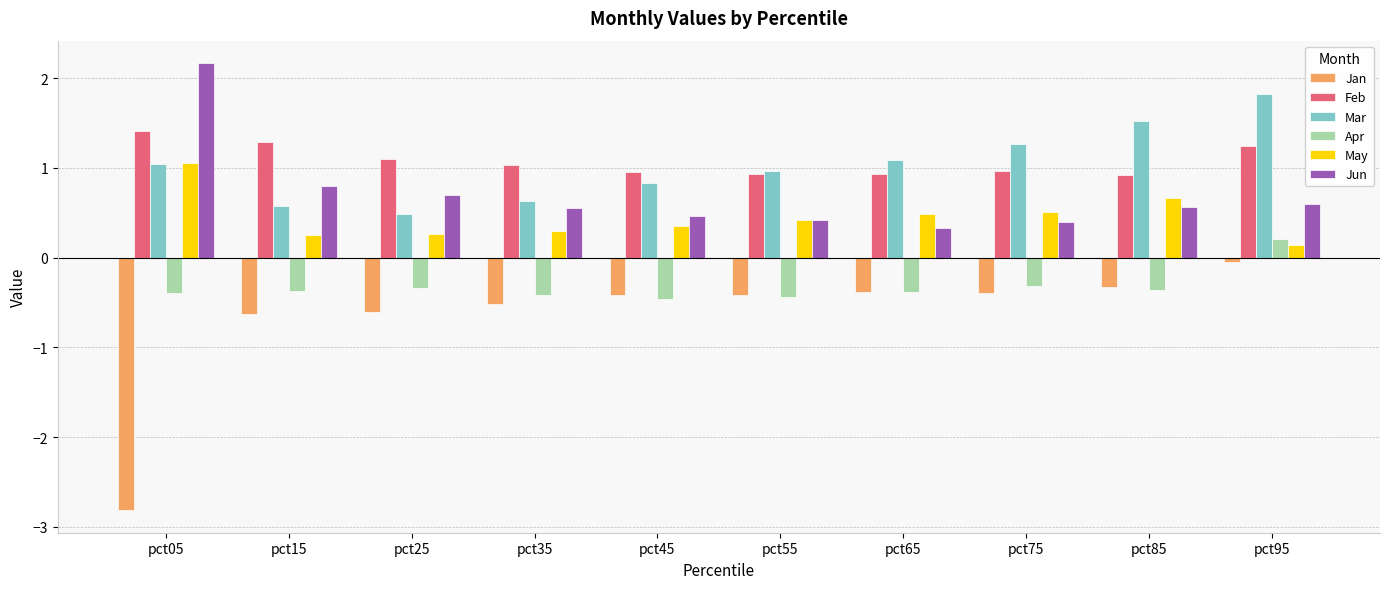

The May series shows 0.3 at pct75. True or false?

False